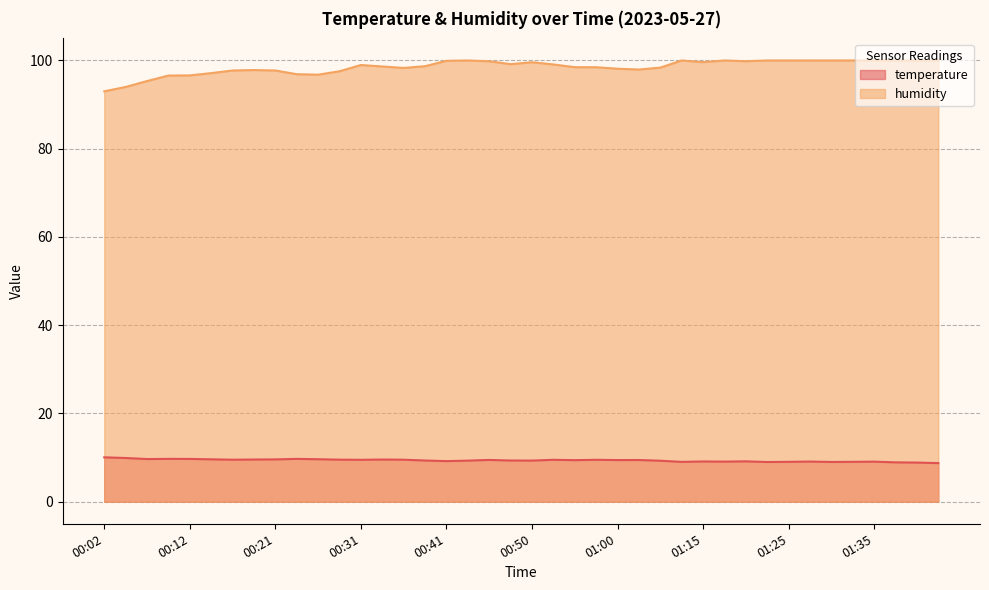

How many interior local valleys does the humidity series have?

6